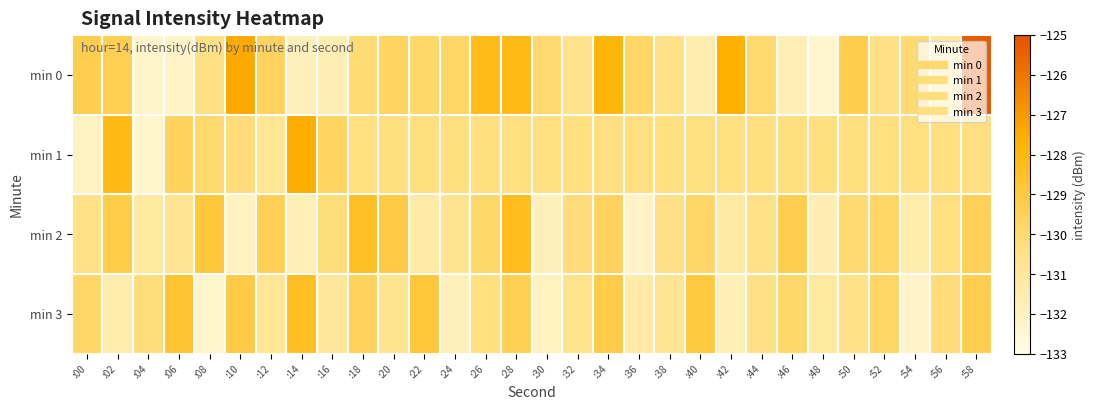

Which series has the largest total across all categories?

min 0